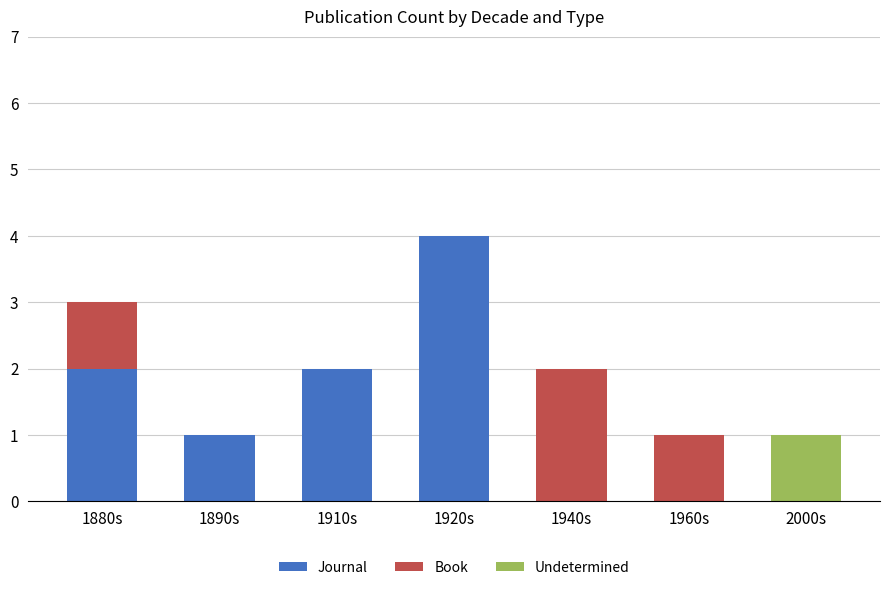

Are the bars grouped side by side (vs. stacked)?

No